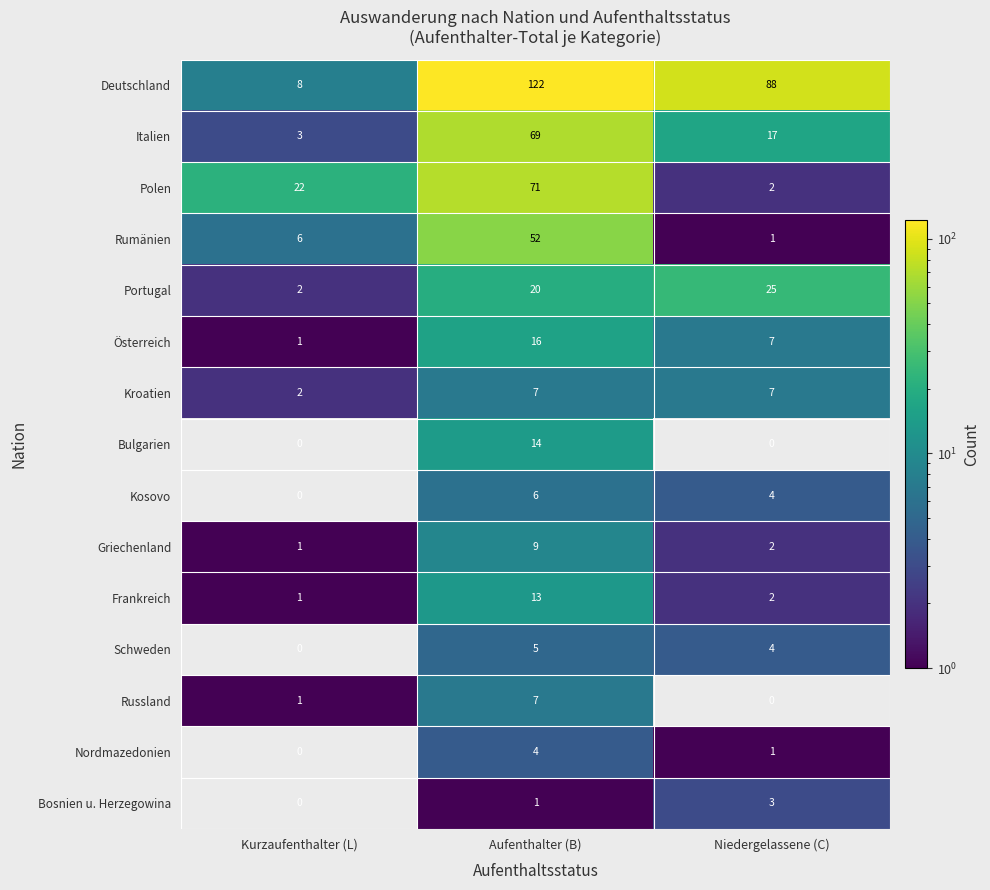

Count the number of data series in this chart.

15